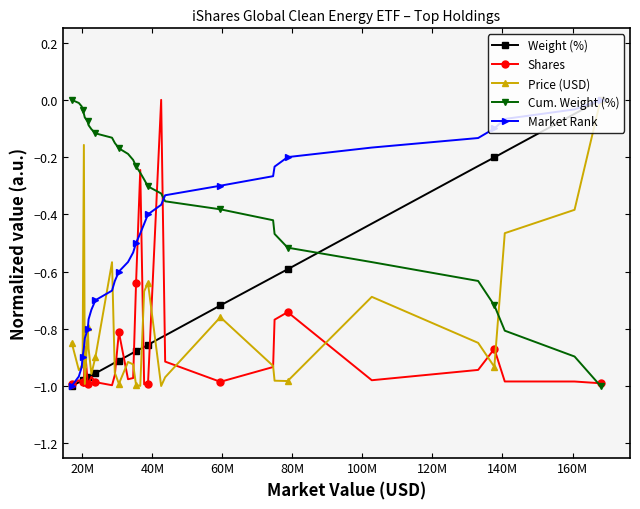

What is the smallest value displayed?

-1.0